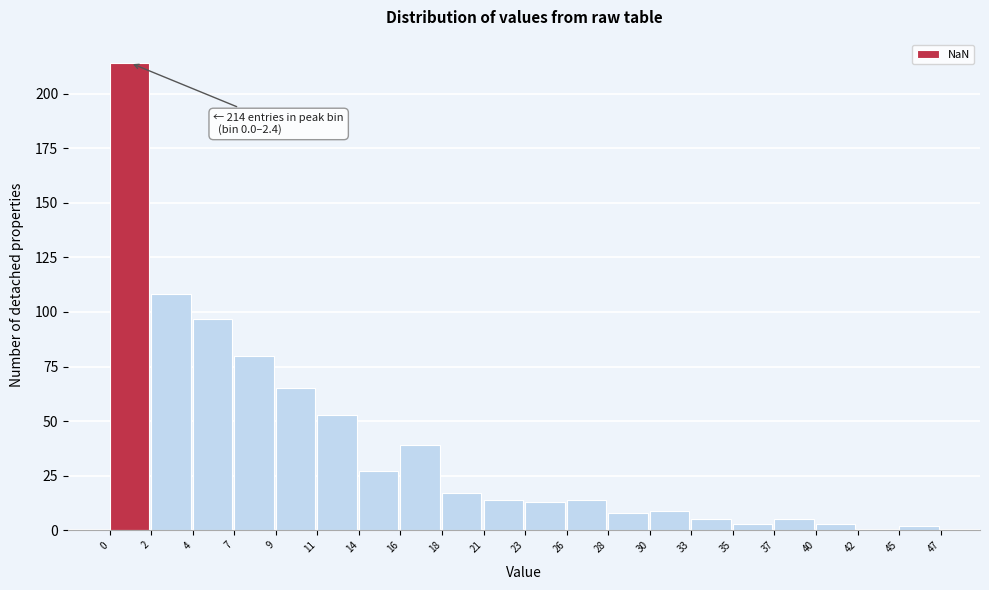

Reading left to right, what are all the values shown in this chart?

0=214	2=108	4=97	7=80	9=65	11=53	14=27	16=39	18=17	21=14	23=13	26=14	28=8	30=9	33=5	35=3	37=5	40=3	42=0	45=2